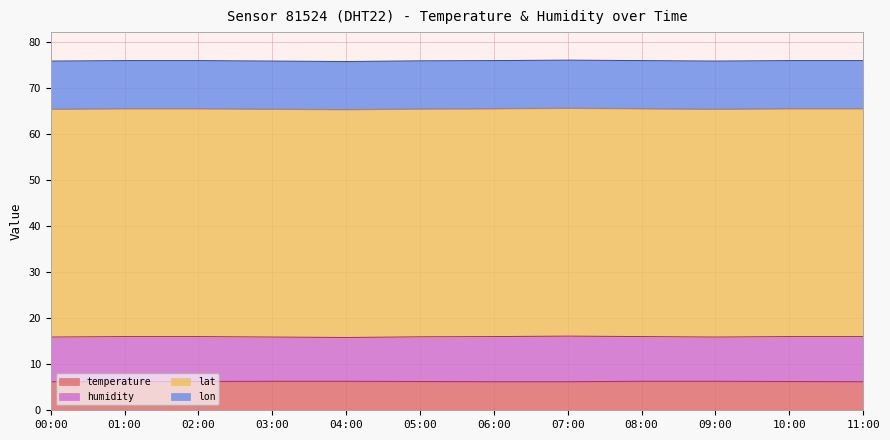

What are all the series names shown in the legend?

temperature, humidity, lat, lon